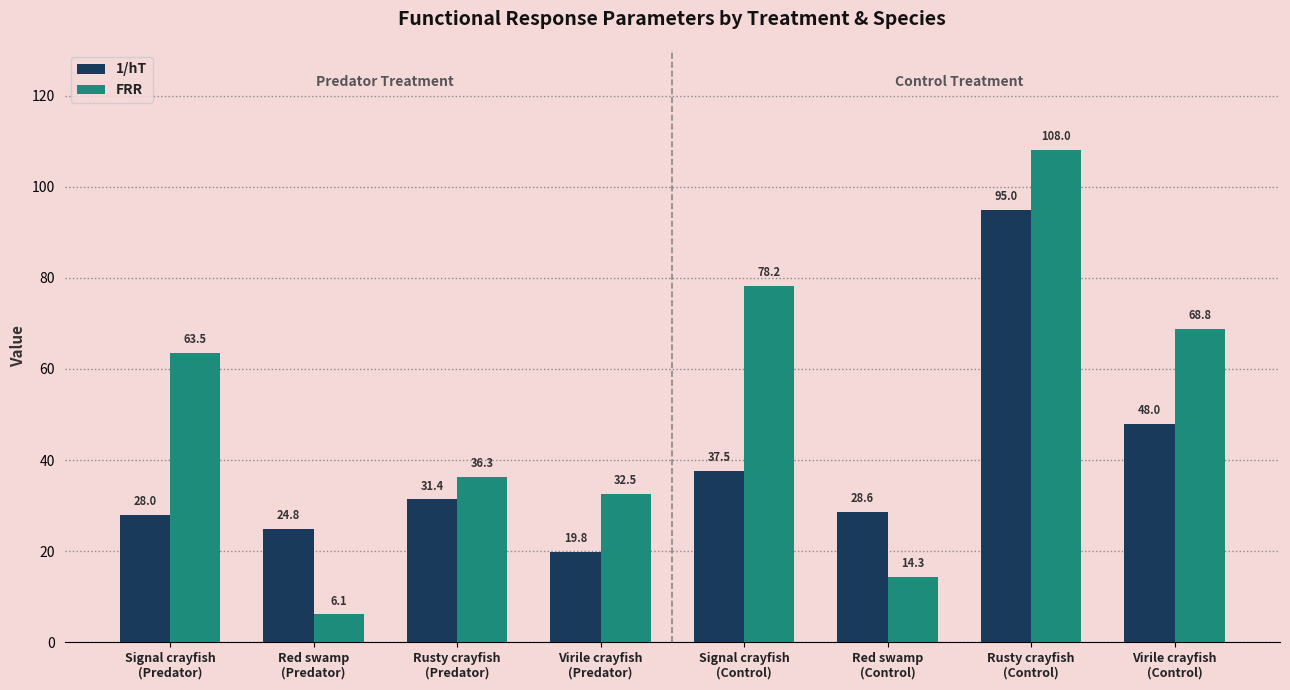

How many series are shown in this chart?

2